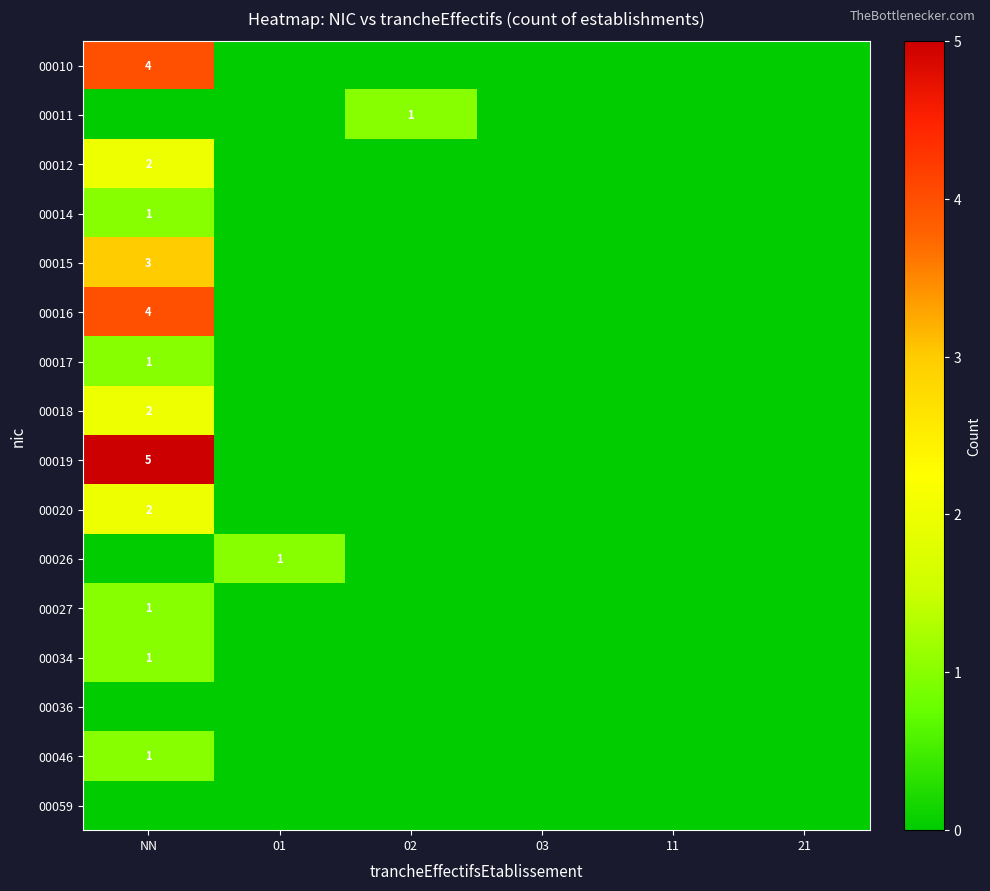

The 00018 series shows 1 at NN. True or false?

False